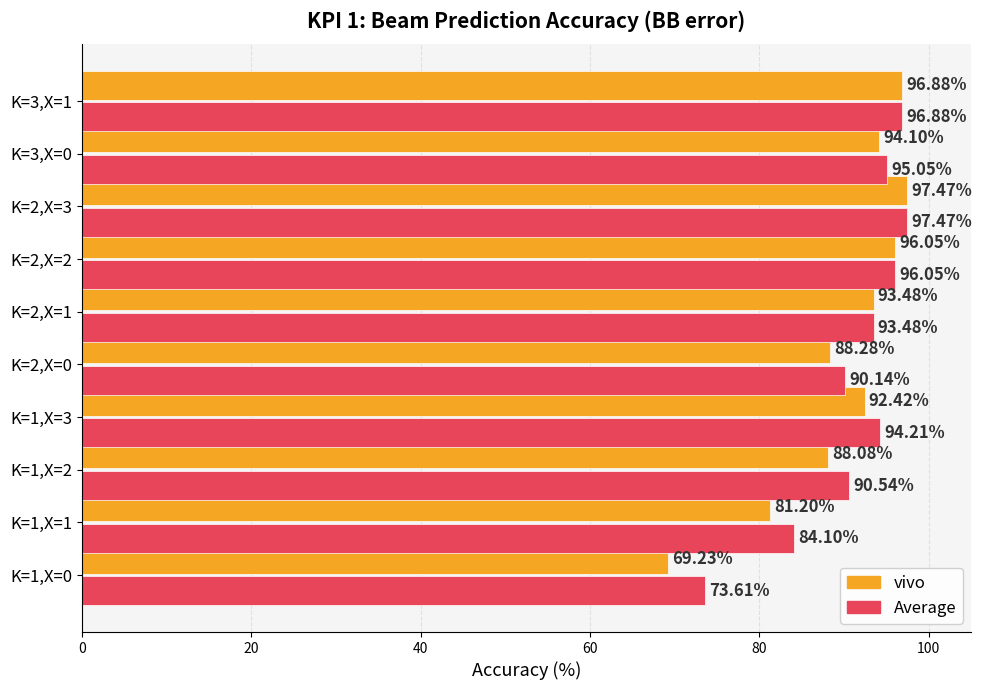

What is the spread (max minus min) of values at K=1,X=3?

1.8